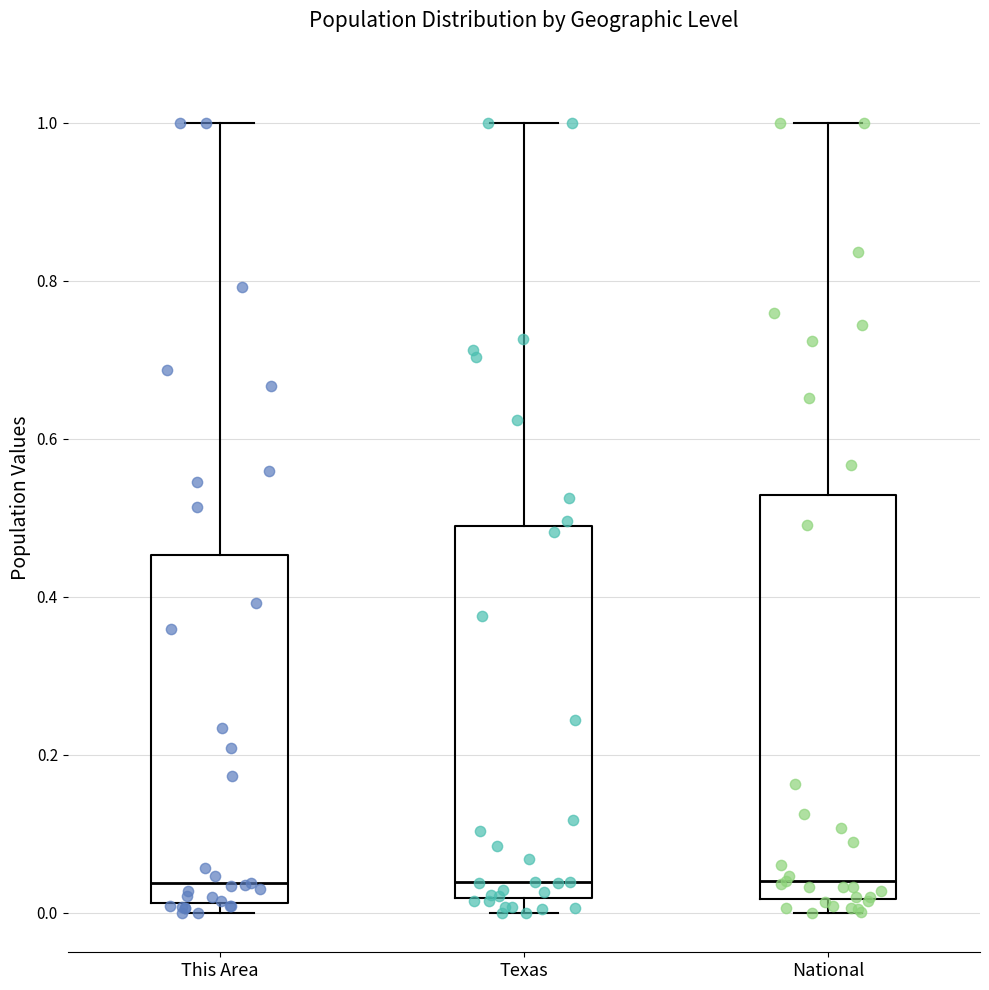

Where does the median line of the box for This Area sit on the y-axis? The values are not printed on the chart, so give them approximately, as read against the axis.

0.04